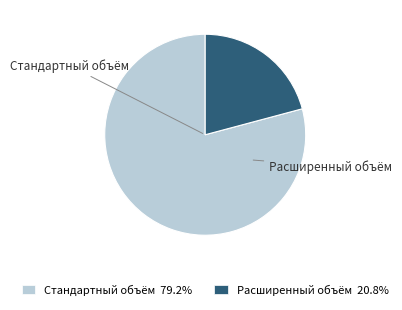

Is there any slice that represents more than half of the pie?

Yes